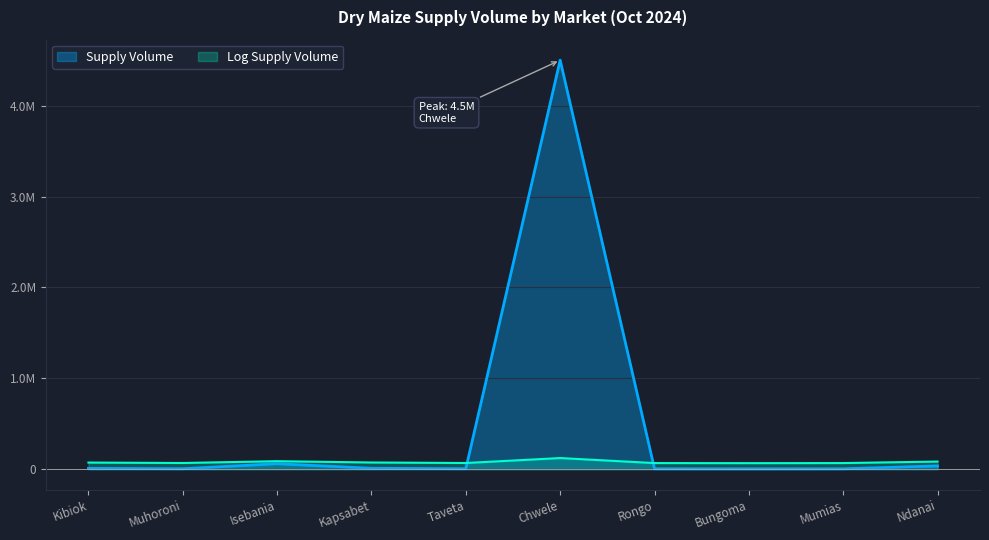

True or false: the data shows 3251 at Kibiok.

False